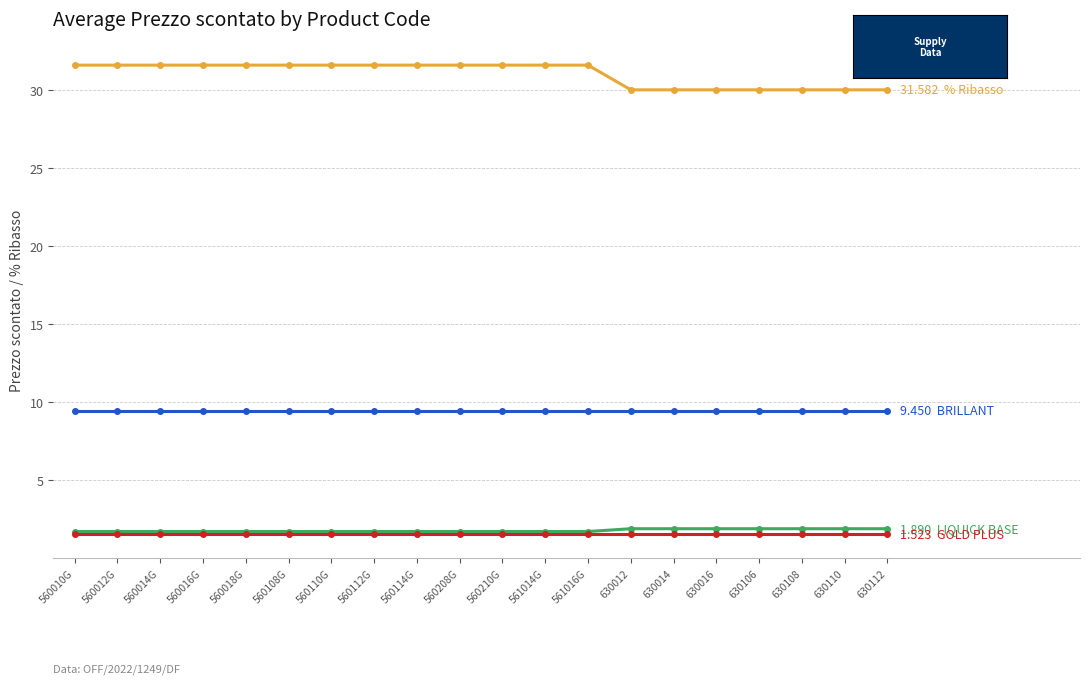

How many lines are shown in the chart?

4